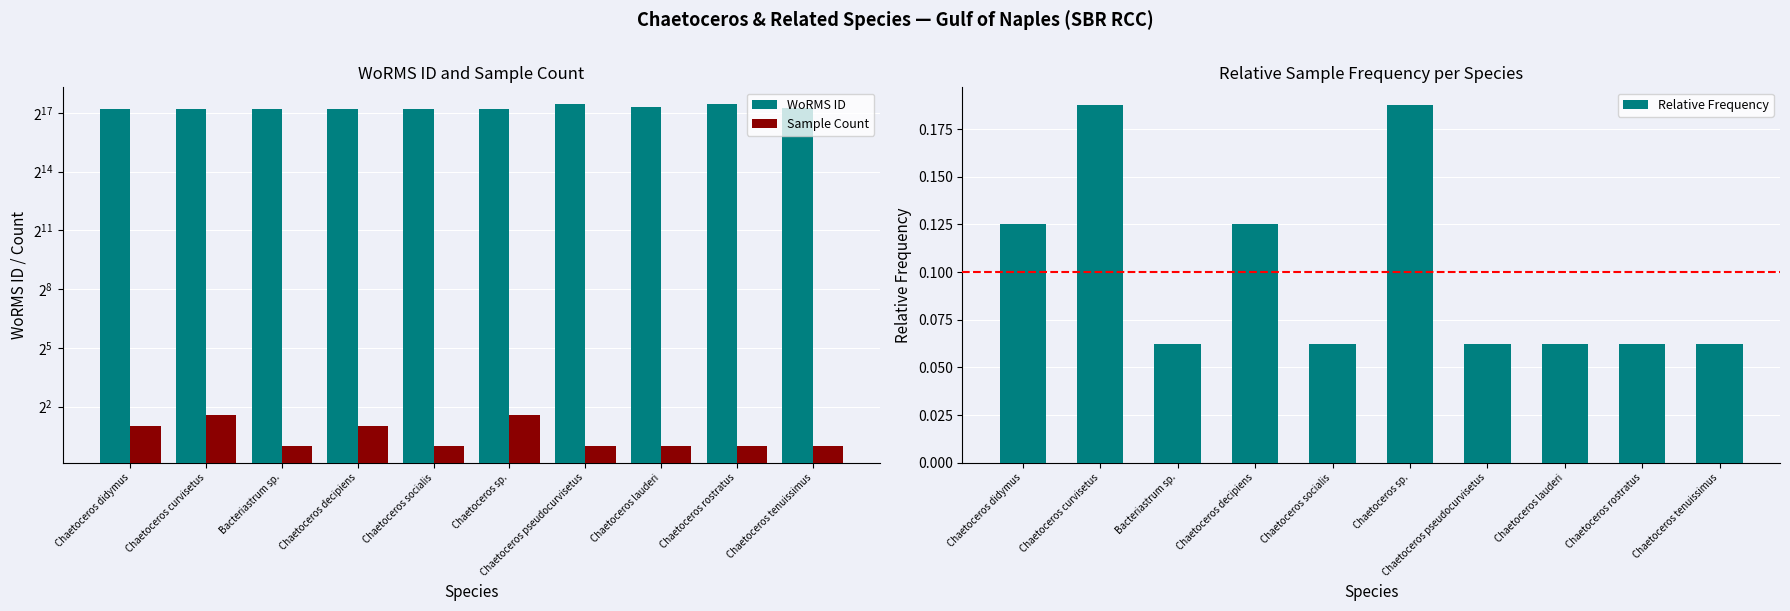

What is the sum of all WoRMS ID values?

1568271.0